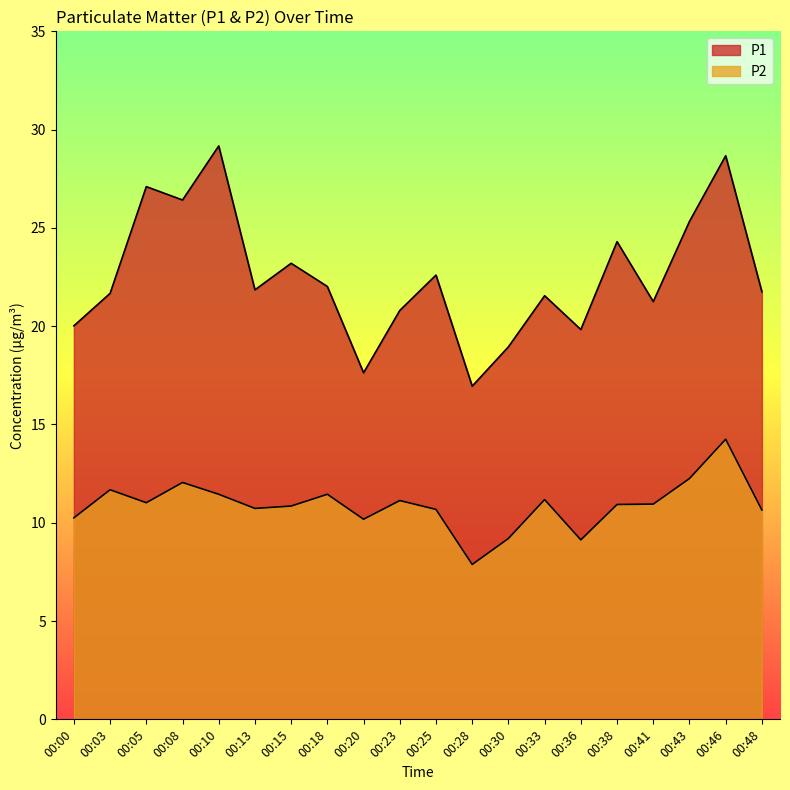

Read the P1 value at 00:23.

20.8